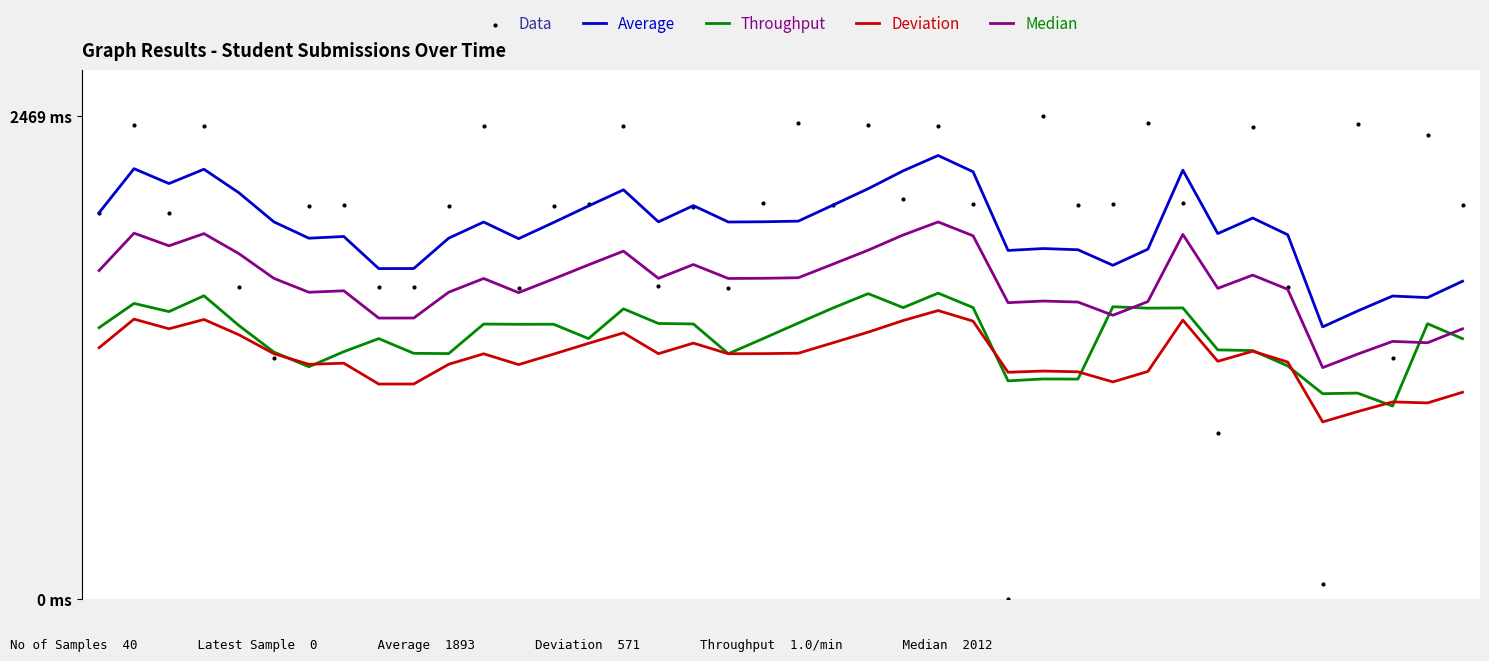

Which series has the largest total across all categories?

Average